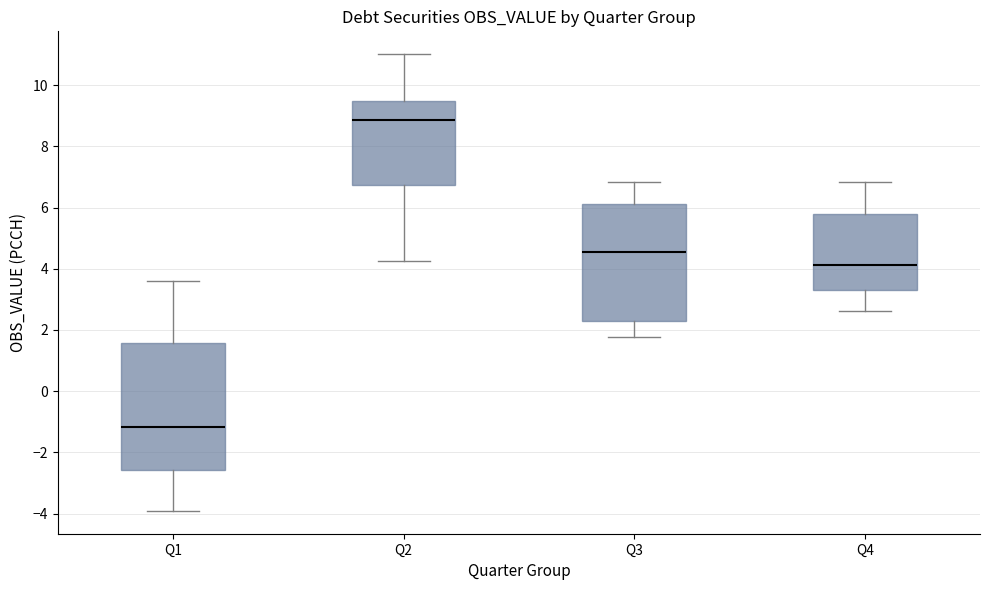

Reading left to right, transcribe this box plot: for each box, give where its median line is, the range the box spans, and where its two whiskers end, as read against the y-axis. The values are not printed on the chart, so give them approximately, as read against the axis.

Q1: median -1.2, box -2.6 to 1.6, whiskers -4.0 to 3.6
Q2: median 8.8, box 6.8 to 9.4, whiskers 4.2 to 11.0
Q3: median 4.6, box 2.2 to 6.2, whiskers 1.8 to 6.8
Q4: median 4.2, box 3.2 to 5.8, whiskers 2.6 to 6.8